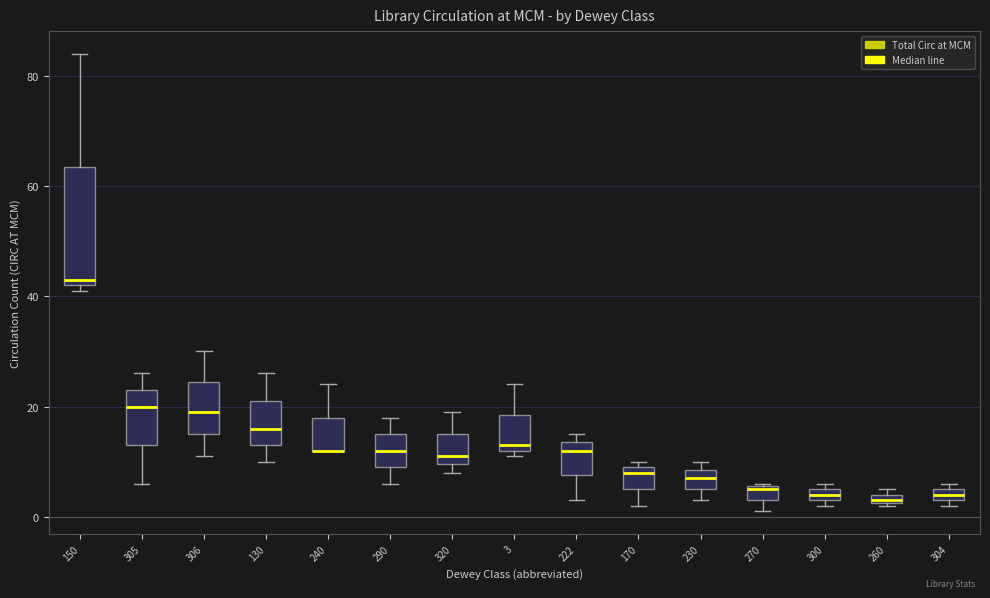

Comparing the boxes themselves (not the whiskers), which one is the tallest?

150